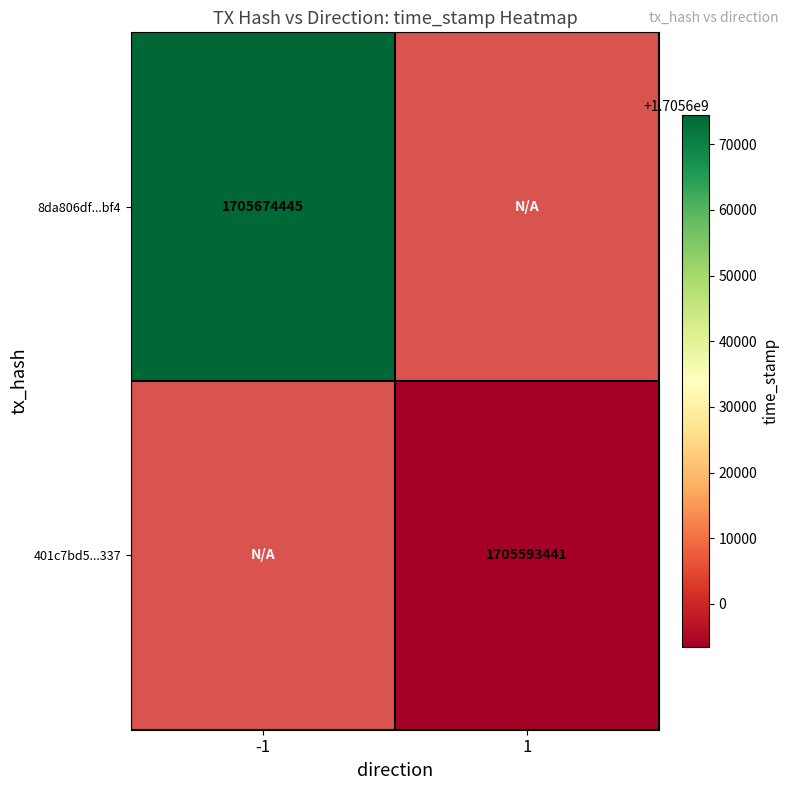

The value of 8da806df...bf4 at -1 is 1705674445. True or false?

True